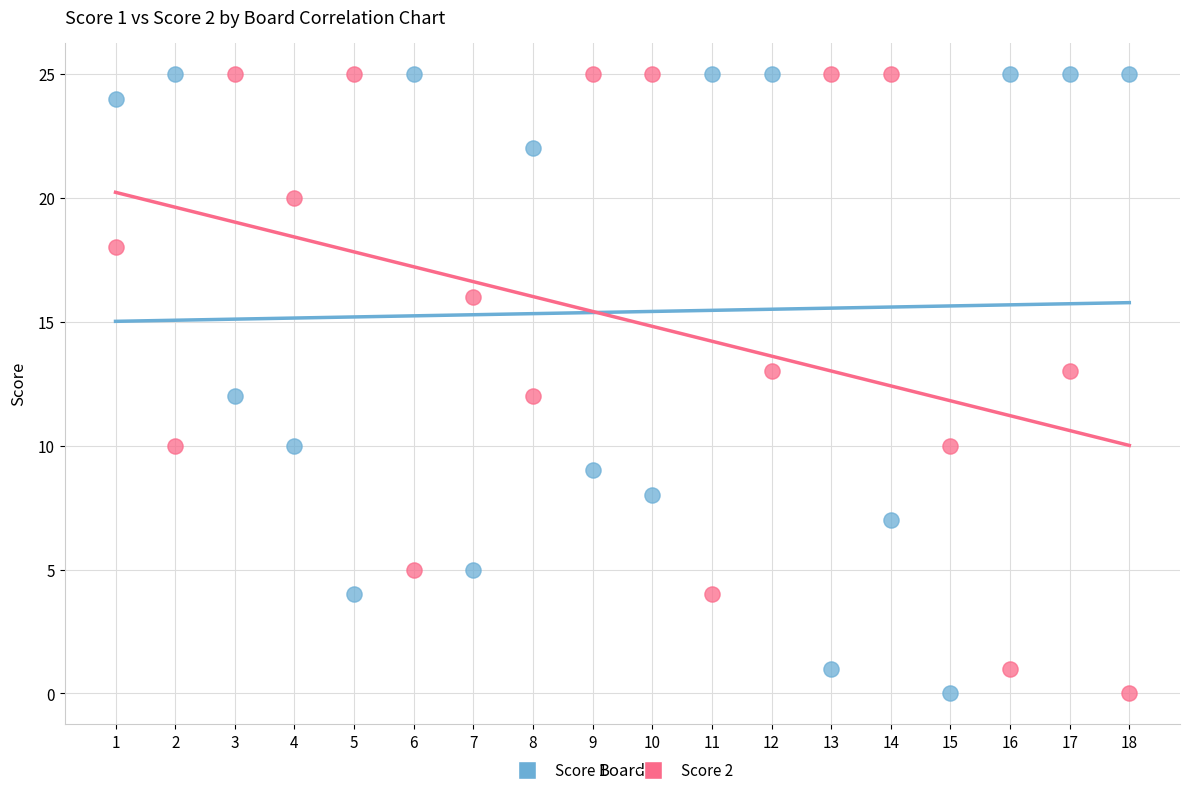

Across all data points, what is the range of X values (max minus min)?

17